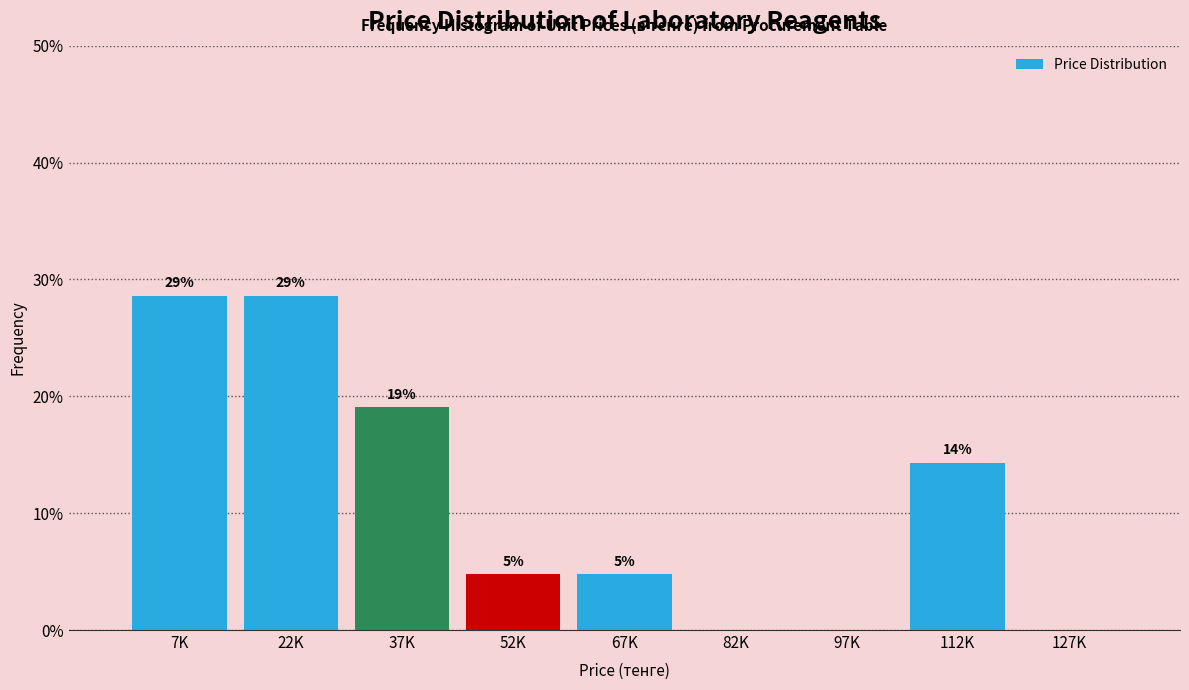

Are the bars horizontal?

No